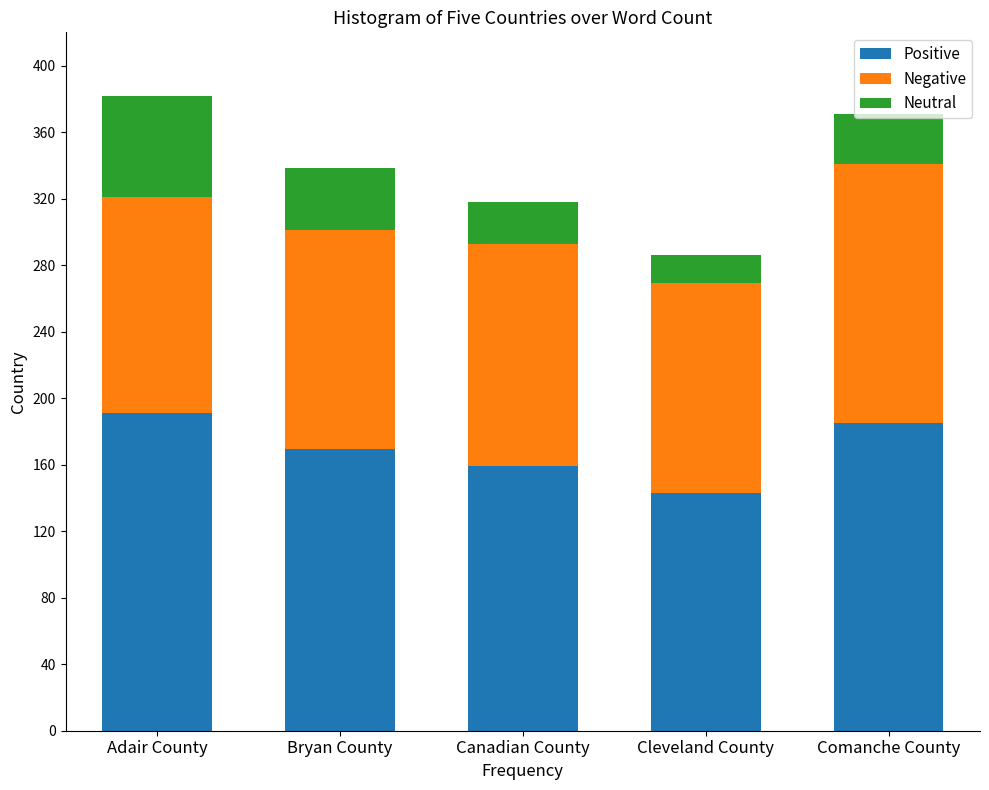

Is it true that Positive equals 191.0 at Adair County?

True